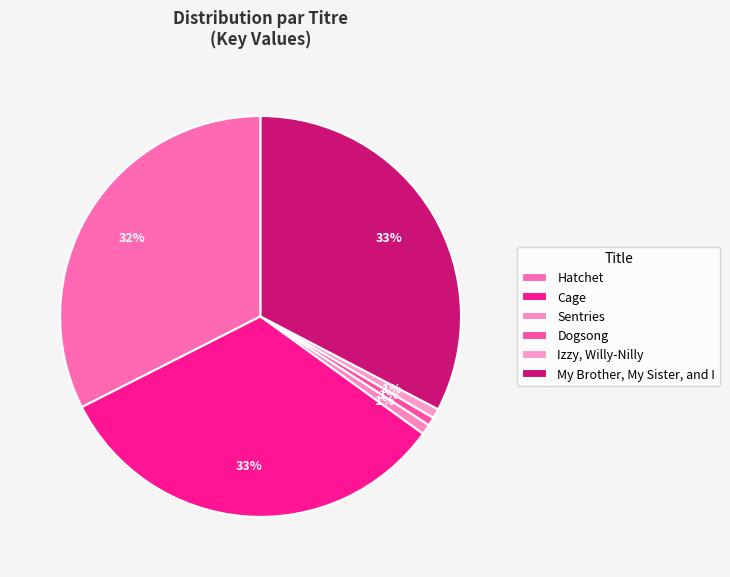

How many slices are in this pie chart?

6